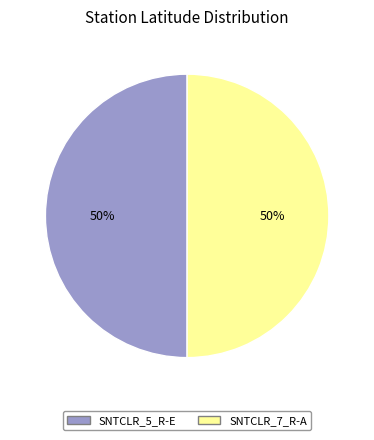

To the nearest percent, what is the average slice percentage?

50%